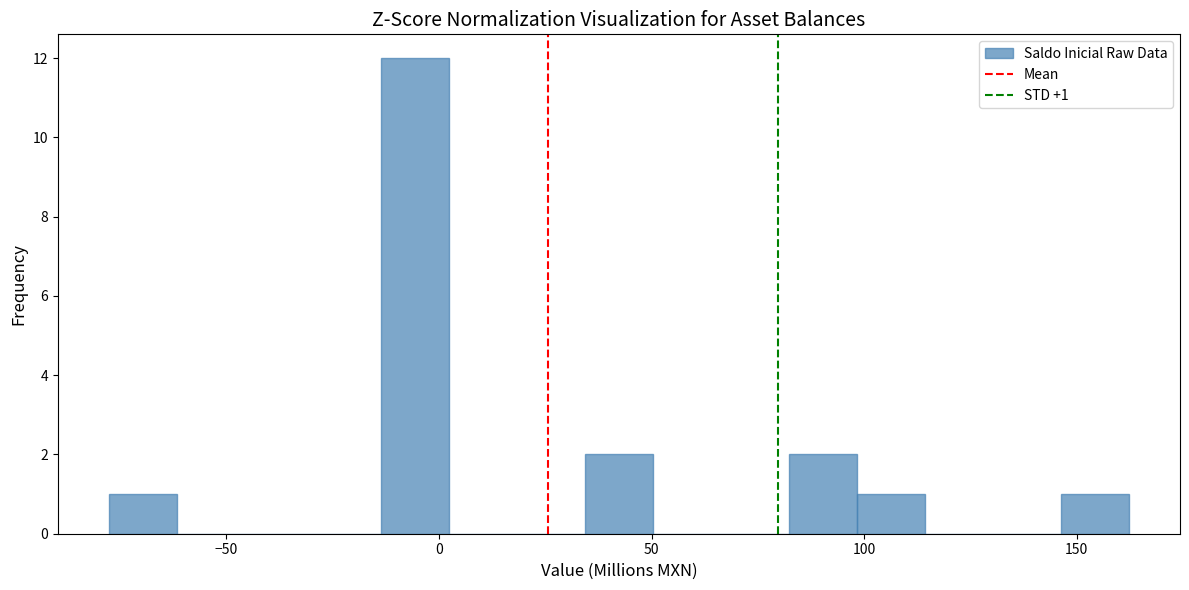

Read against the x-axis, roughly where is the centre of the tallest bar?

-5